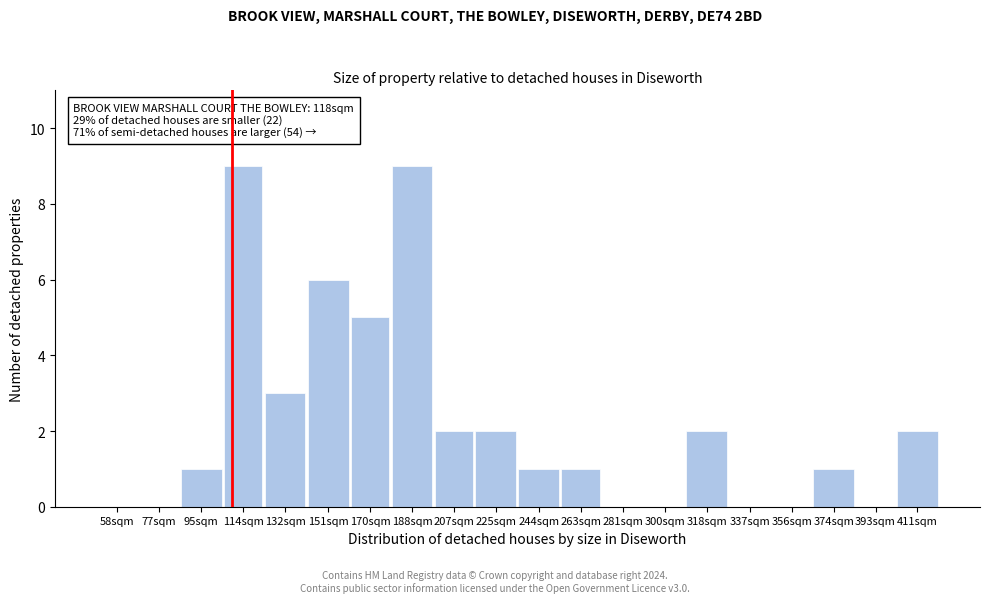

Reading right to left, what are all the values shown in this chart?

411sqm=2	393sqm=0	374sqm=1	356sqm=0	337sqm=0	318sqm=2	300sqm=0	281sqm=0	263sqm=1	244sqm=1	225sqm=2	207sqm=2	188sqm=9	170sqm=5	151sqm=6	132sqm=3	114sqm=9	95sqm=1	77sqm=0	58sqm=0